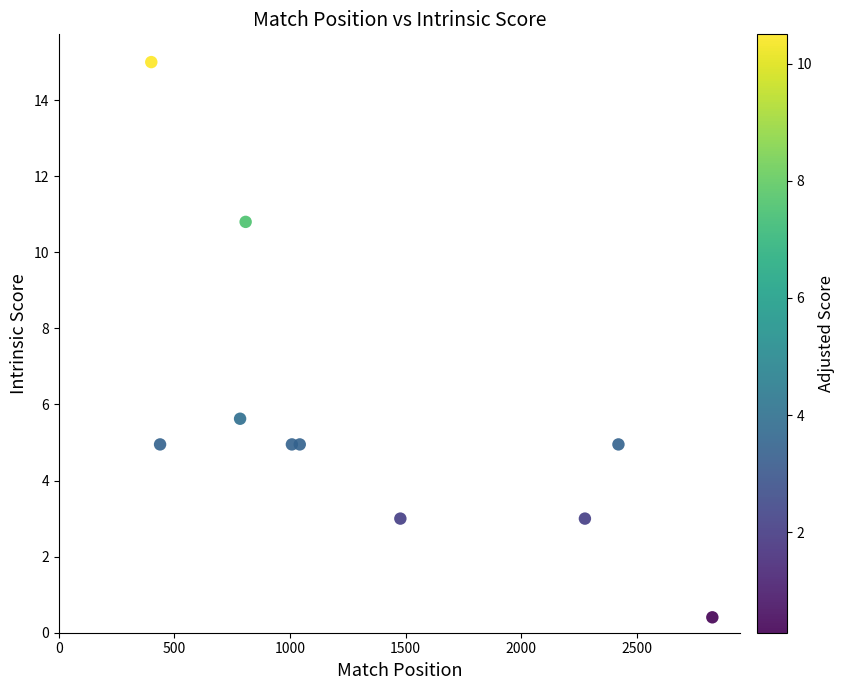

What Y value in the scatter plot is closest to 7?

5.6